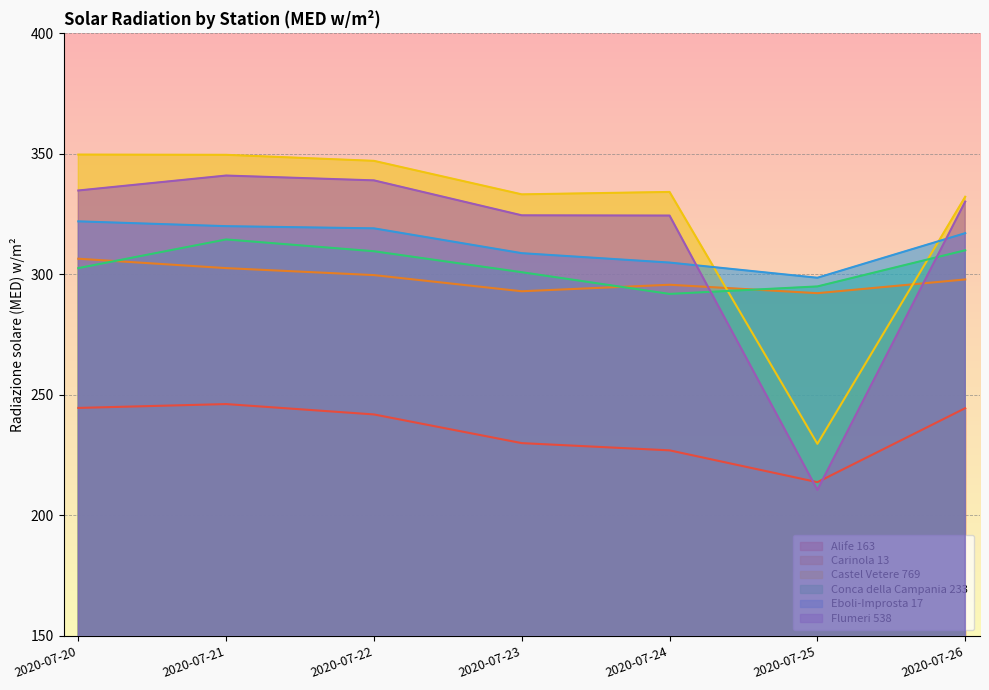

Is the value of Alife 163 at 2020-07-26 greater than the value of Eboli-Improsta 17 at 2020-07-26?

No